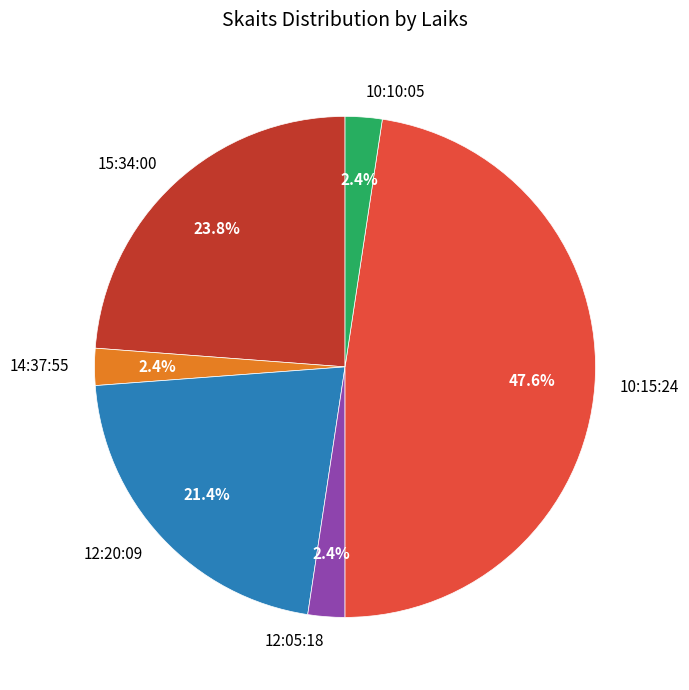

Which has a higher value, 14:37:55 or 10:15:24?

10:15:24